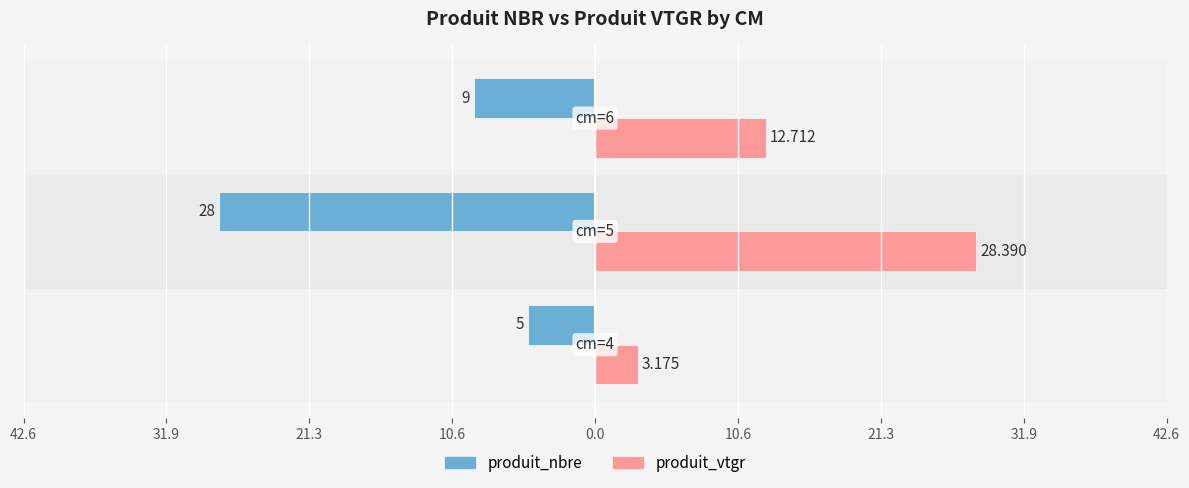

Reading left to right, transcribe all the data shown in this chart.

produit_nbre: -5.0	-28.0	-9.0
produit_vtgr: 3.2	28.4	12.7